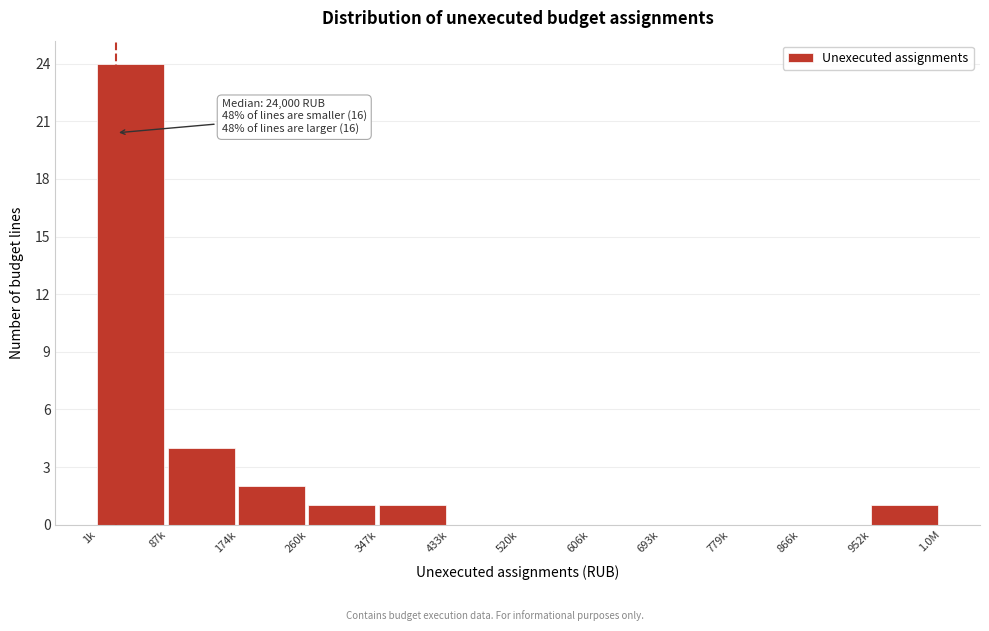

Reading left to right, extract all data points from this chart.

1k=24	87k=4	174k=2	260k=1	347k=1	433k=0	520k=0	606k=0	693k=0	779k=0	866k=0	952k=1